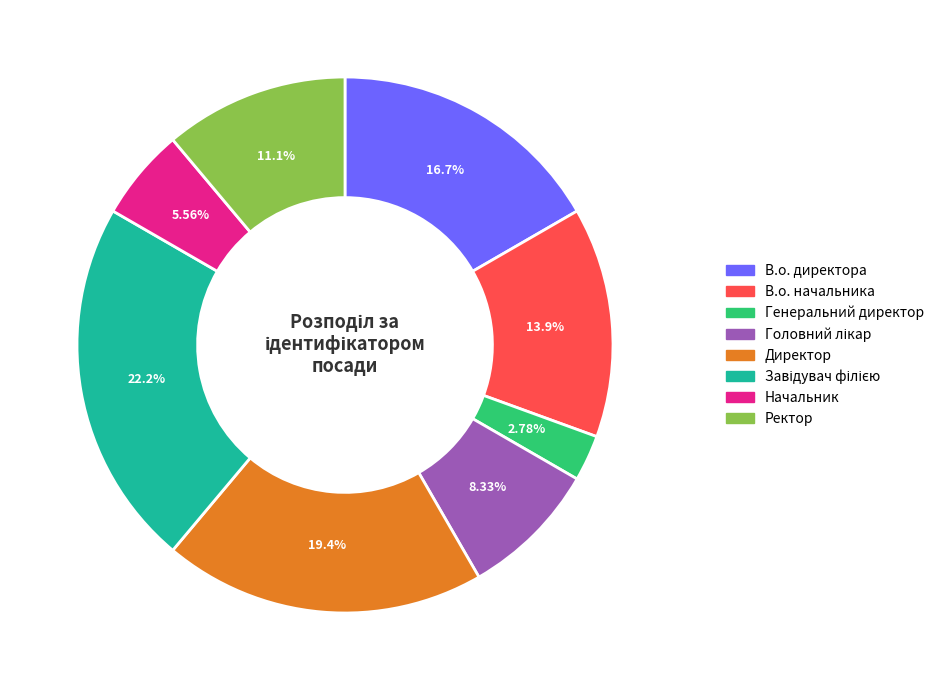

True or false: В.о. начальника accounts for 14% of the total.

True